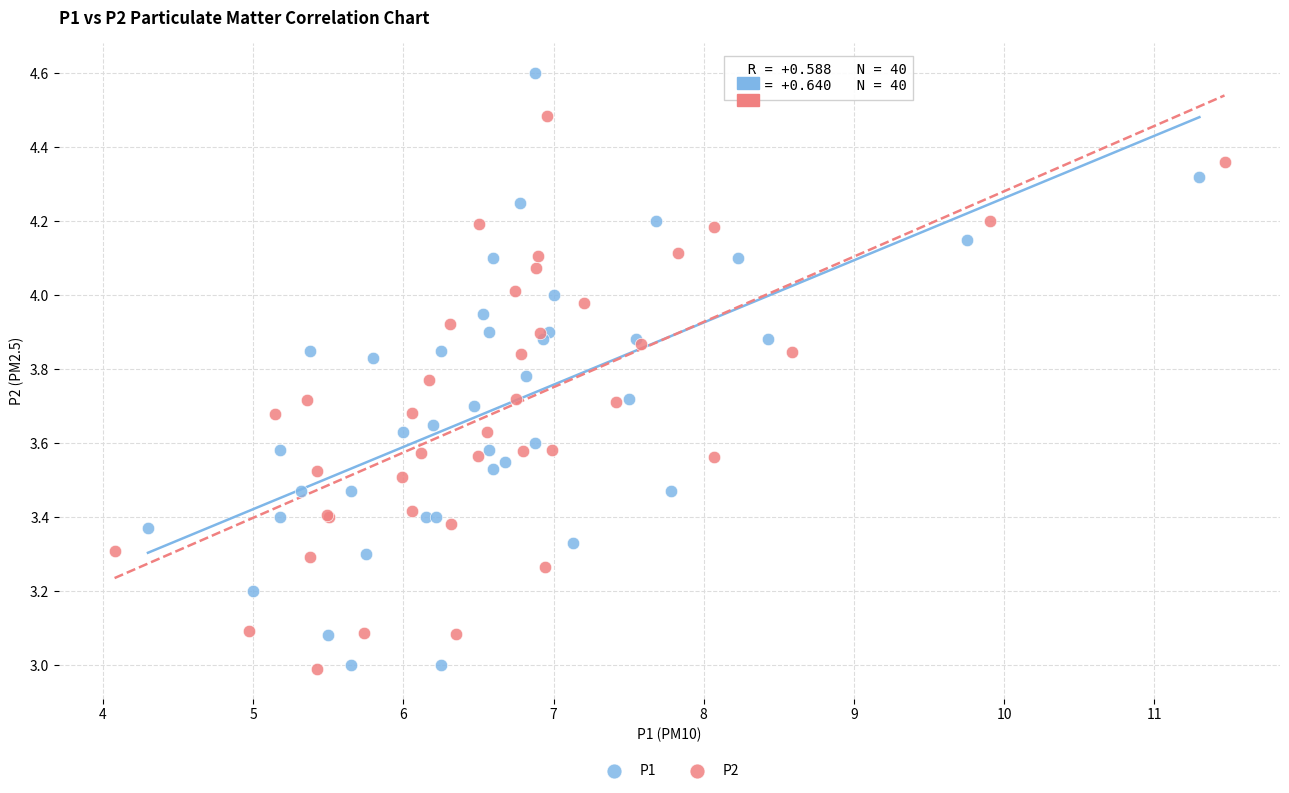

Which series contains the highest Y value?

P1